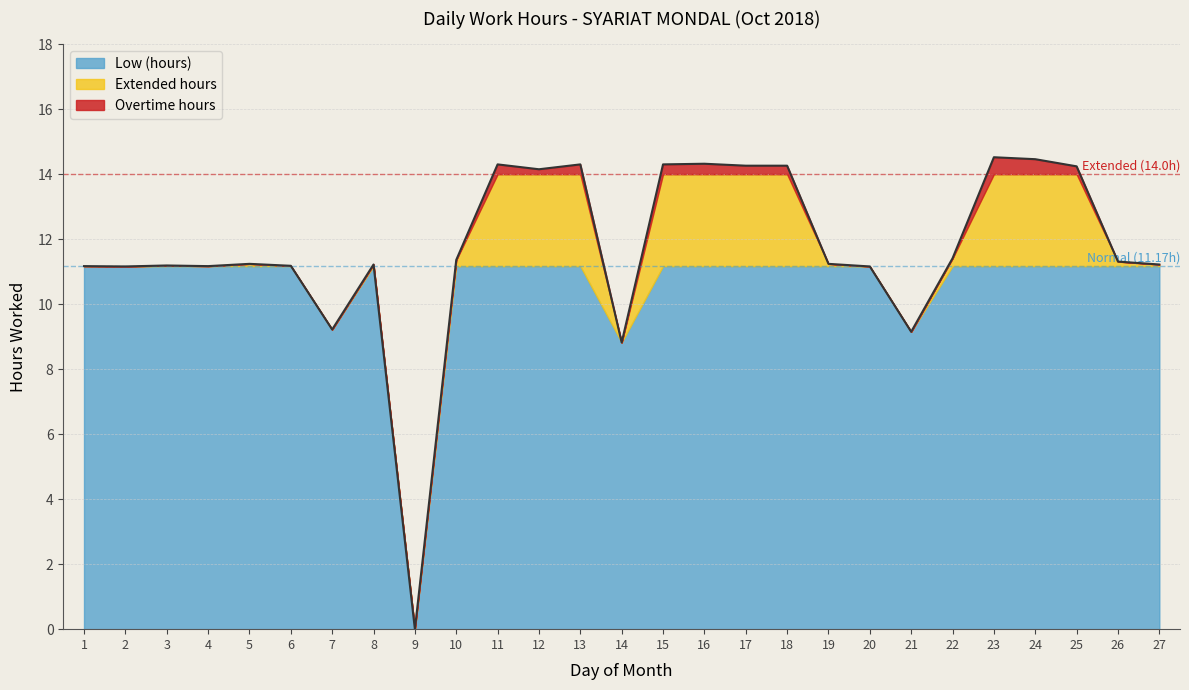

What is the maximum value shown in the chart?

14.5